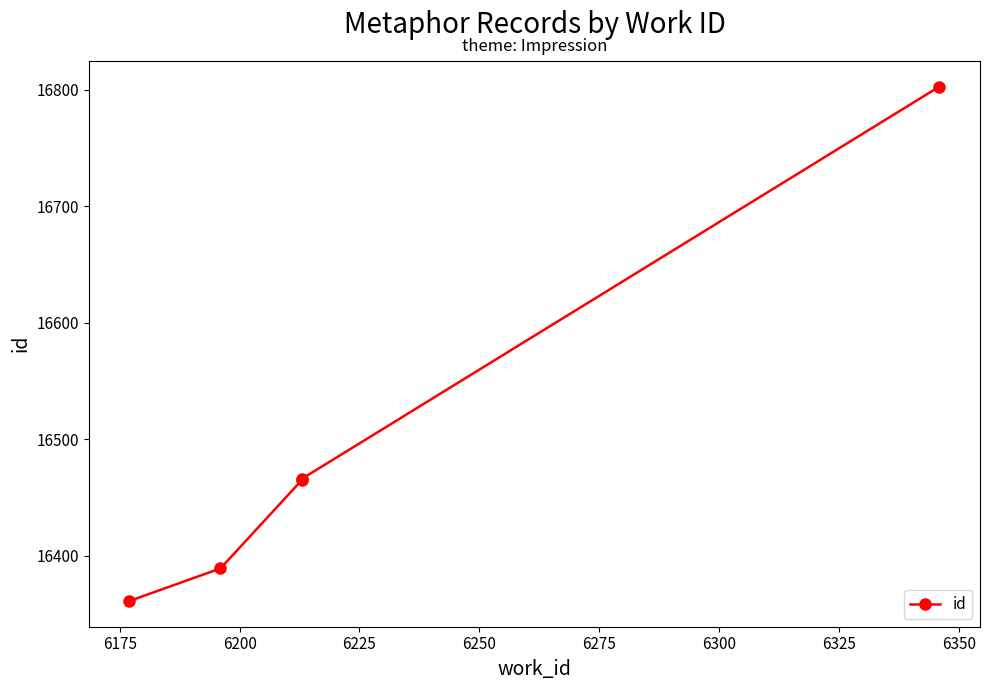

What is the smallest value displayed?

16361